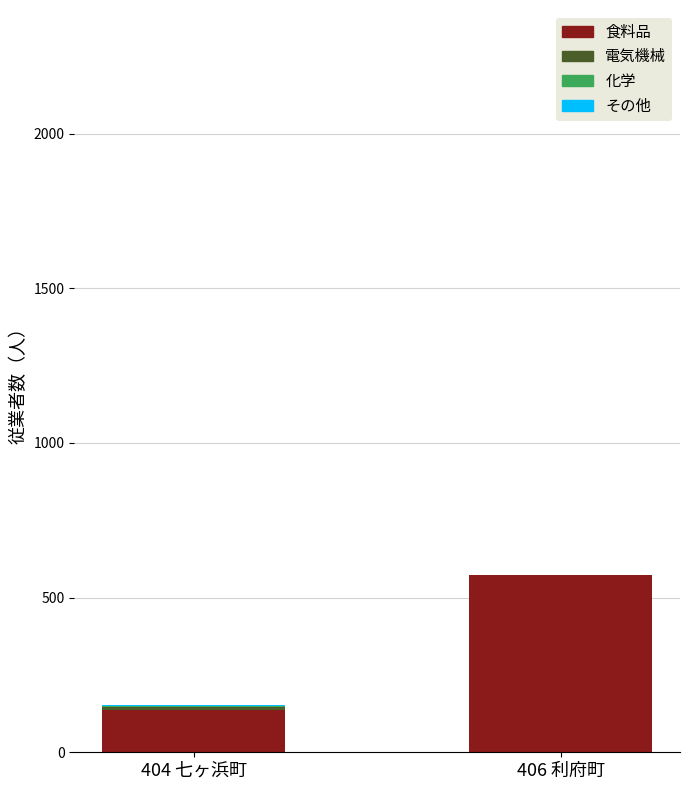

What is the maximum value for 食料品?

573